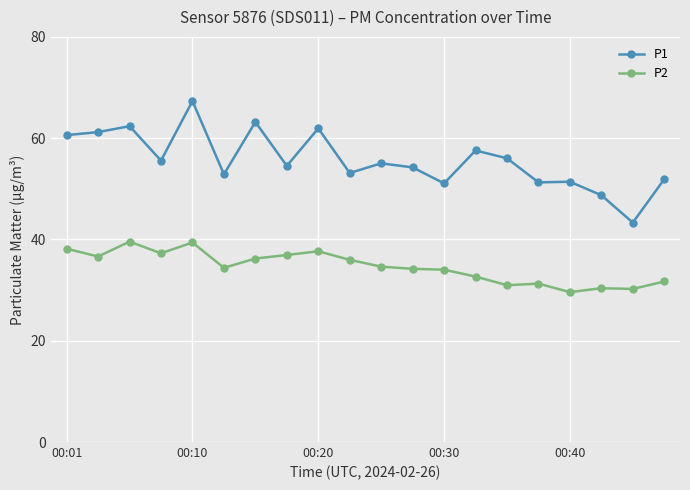

What is the average value of the P1 series?

55.7